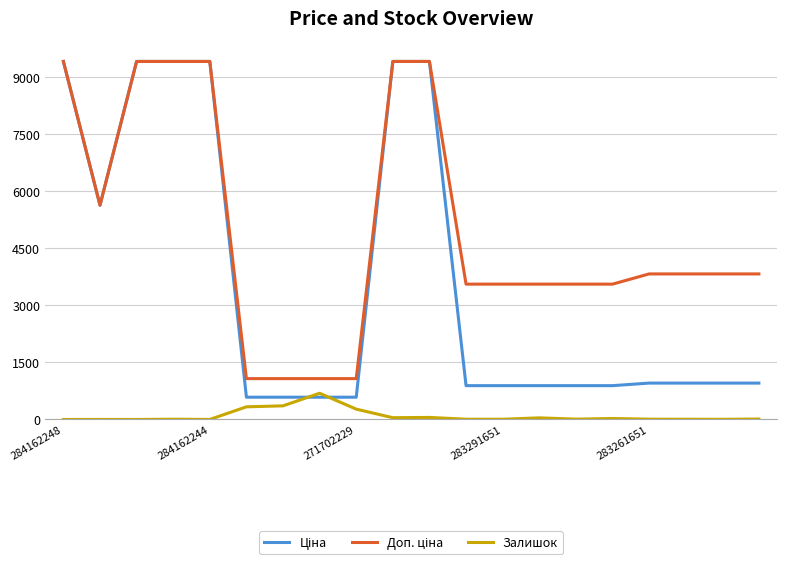

What is the maximum value shown in the chart?

9416.9